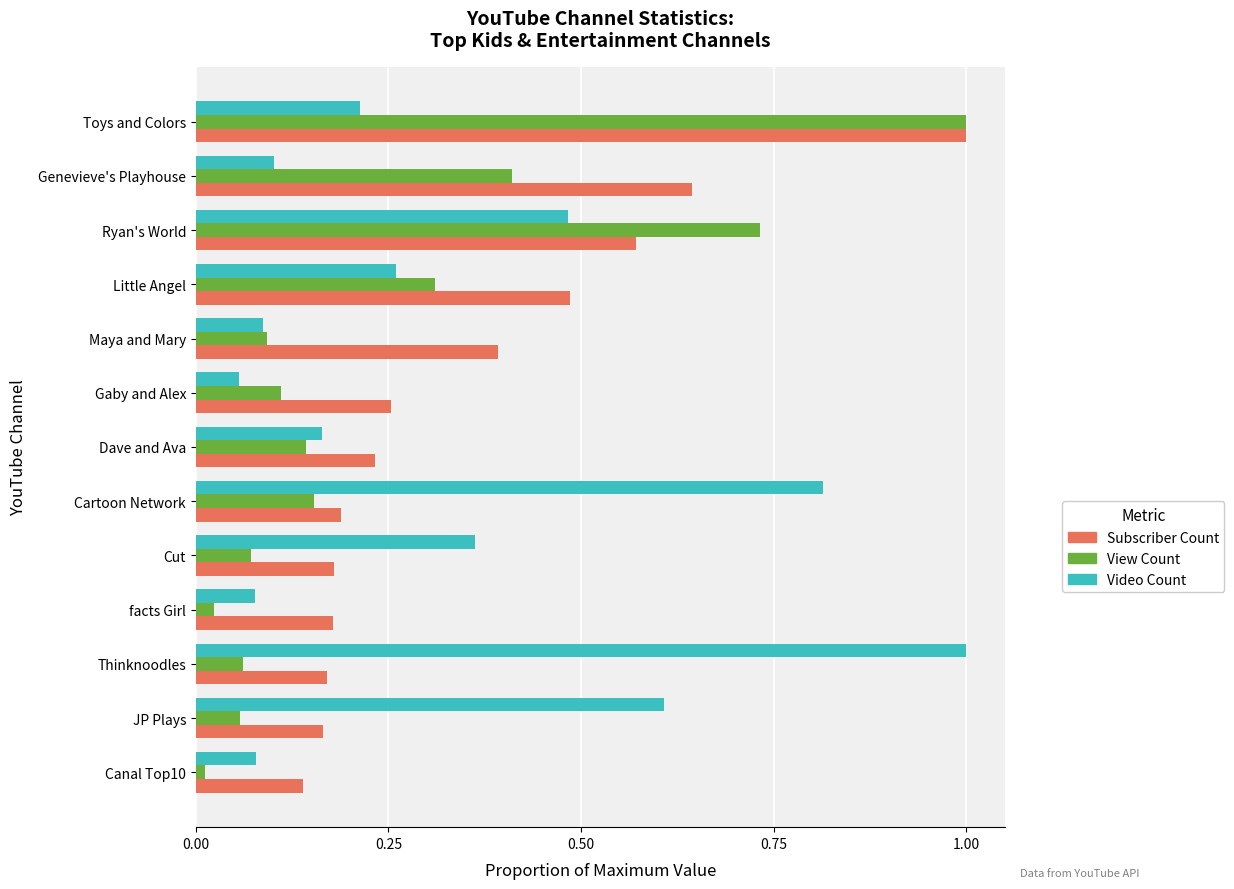

What is the difference between the maximum and second lowest values in the Video Count series?

0.9